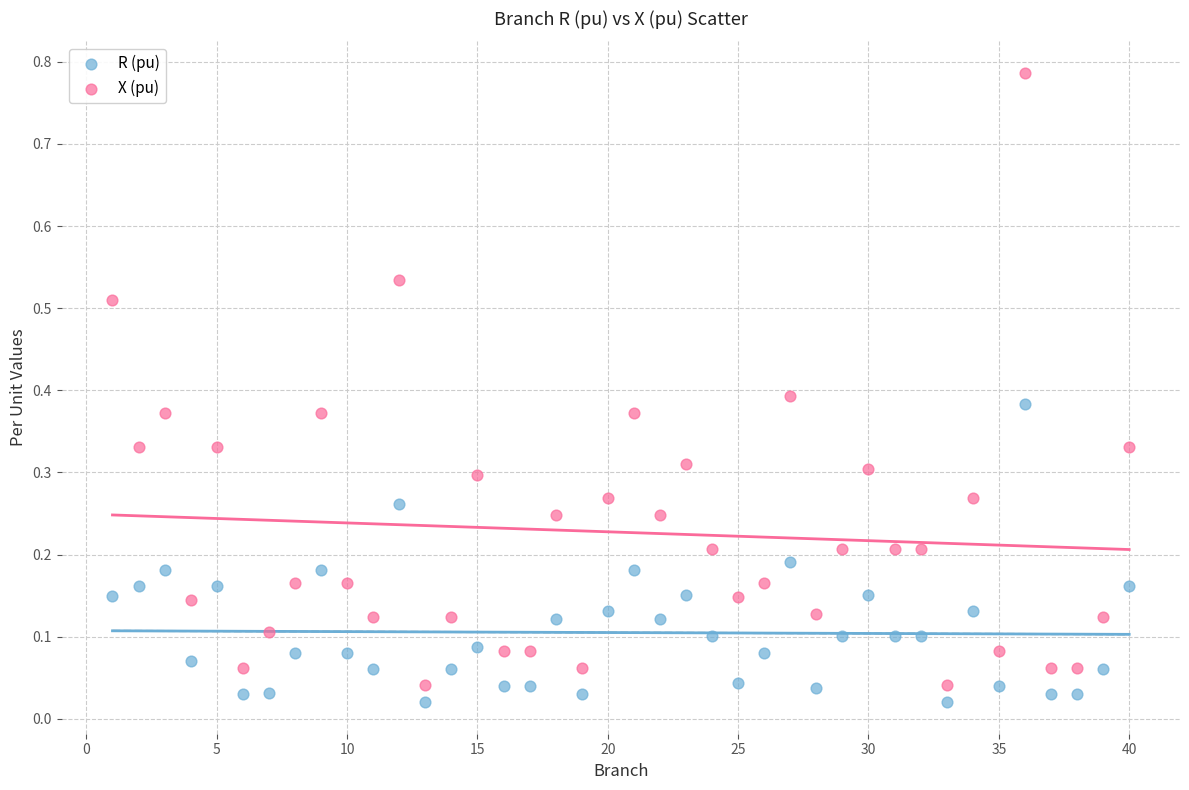

Which series has the widest spread of Y values?

X (pu)